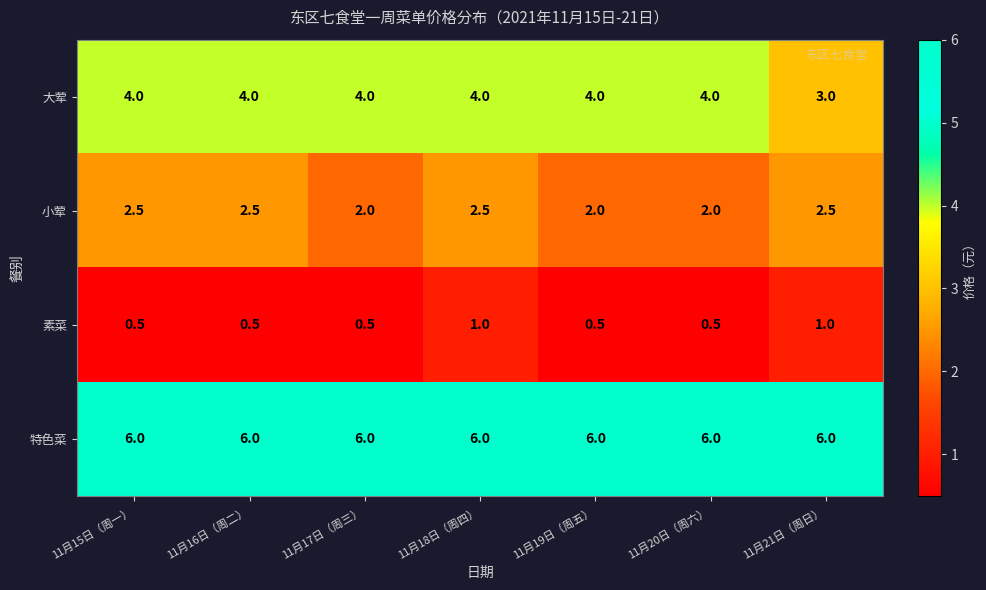

Reading left to right, list all the values displayed in this chart.

大荤: 11月15日（周一）=4.0	11月16日（周二）=4.0	11月17日（周三）=4.0	11月18日（周四）=4.0	11月19日（周五）=4.0	11月20日（周六）=4.0	11月21日（周日）=3.0
小荤: 11月15日（周一）=2.5	11月16日（周二）=2.5	11月17日（周三）=2.0	11月18日（周四）=2.5	11月19日（周五）=2.0	11月20日（周六）=2.0	11月21日（周日）=2.5
素菜: 11月15日（周一）=0.5	11月16日（周二）=0.5	11月17日（周三）=0.5	11月18日（周四）=1.0	11月19日（周五）=0.5	11月20日（周六）=0.5	11月21日（周日）=1.0
特色菜: 11月15日（周一）=6.0	11月16日（周二）=6.0	11月17日（周三）=6.0	11月18日（周四）=6.0	11月19日（周五）=6.0	11月20日（周六）=6.0	11月21日（周日）=6.0